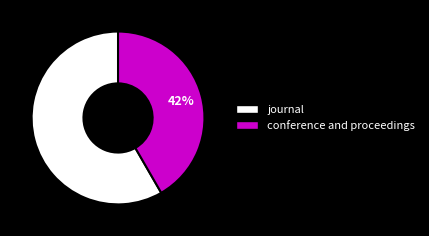

Which category has the smallest portion of the pie?

conference and proceedings